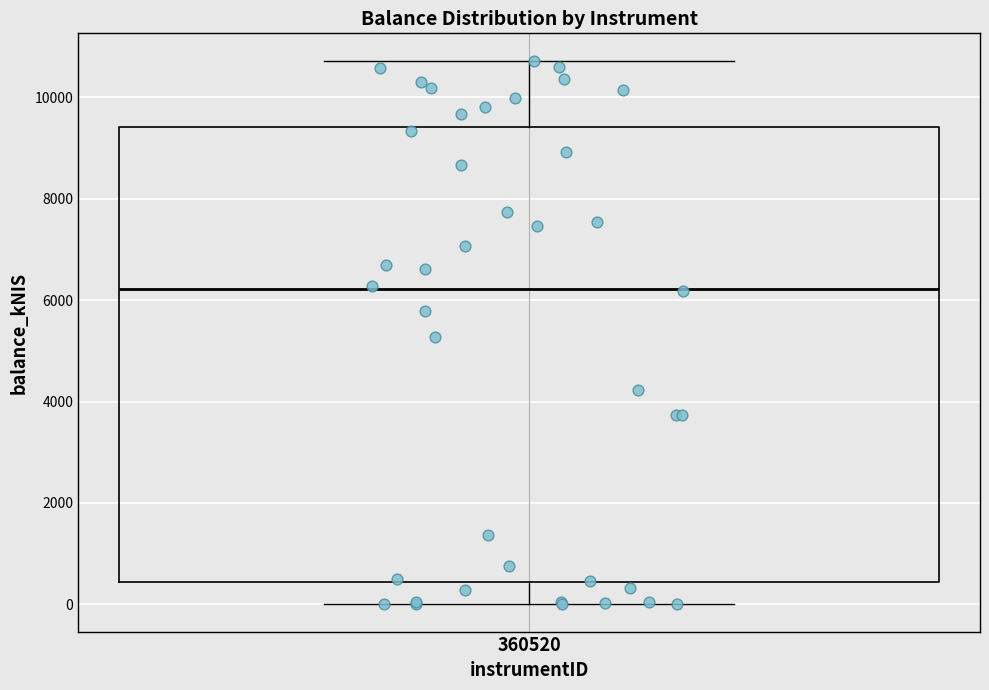

Where is the lower edge of the box at x = 360520 on the y-axis? The values are not printed on the chart, so give them approximately, as read against the axis.

400